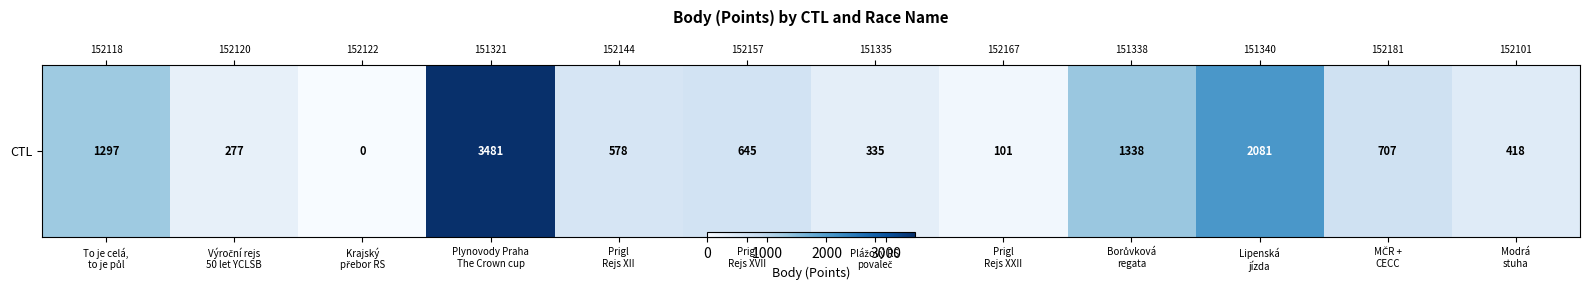

How many series are shown in this chart?

1